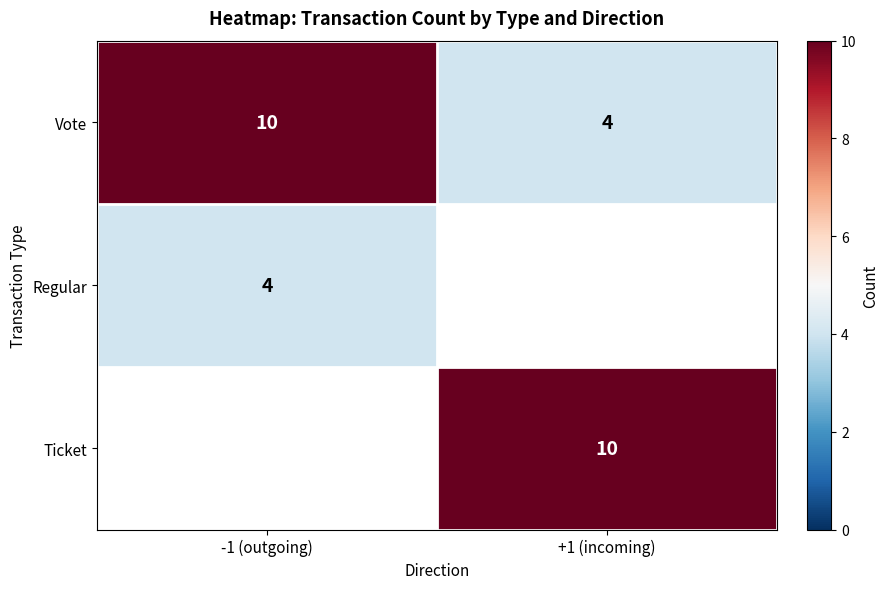

List the labels in order of Vote value, largest first.

-1 (outgoing), +1 (incoming)